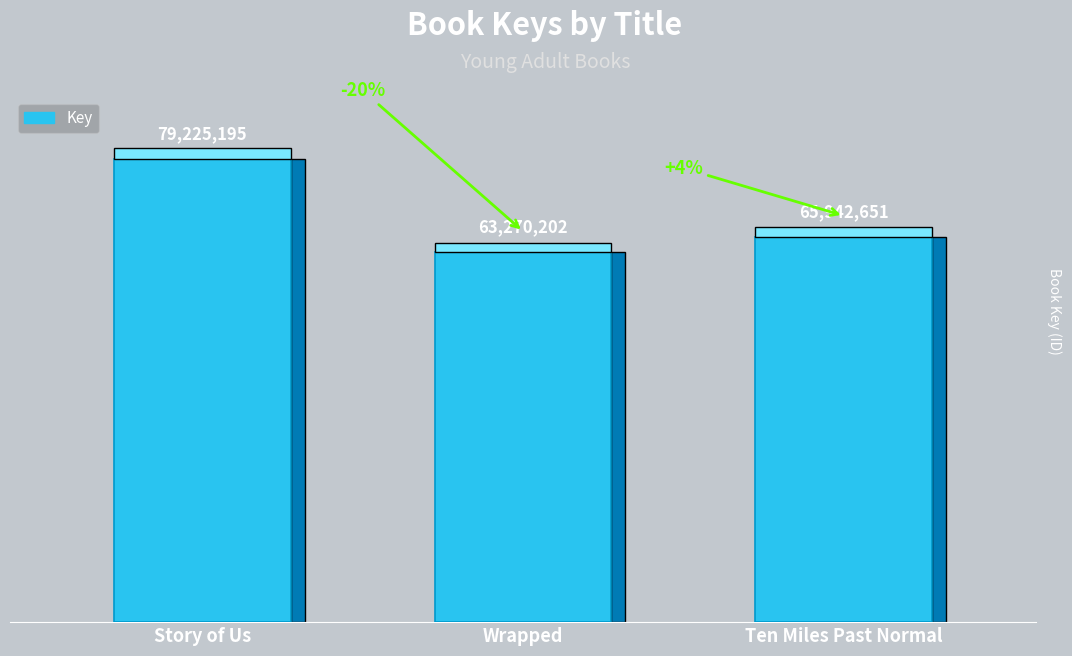

List the labels in order of value, smallest first.

Wrapped, Ten Miles Past Normal, Story of Us